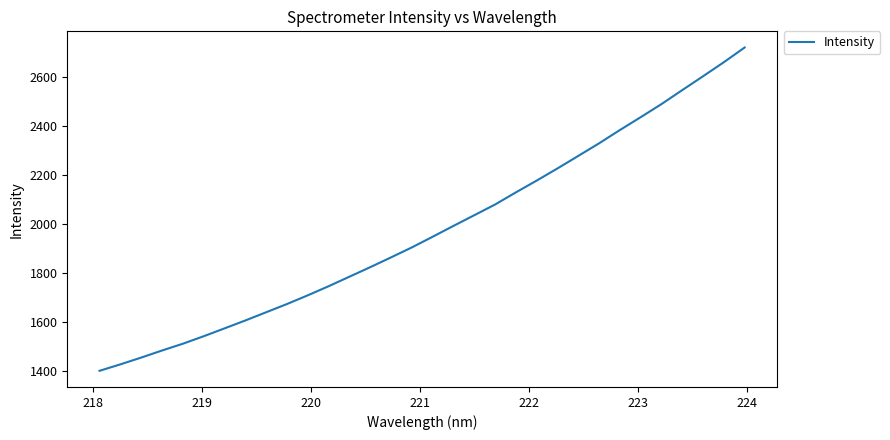

What is the minimum value shown in the chart?

1401.7